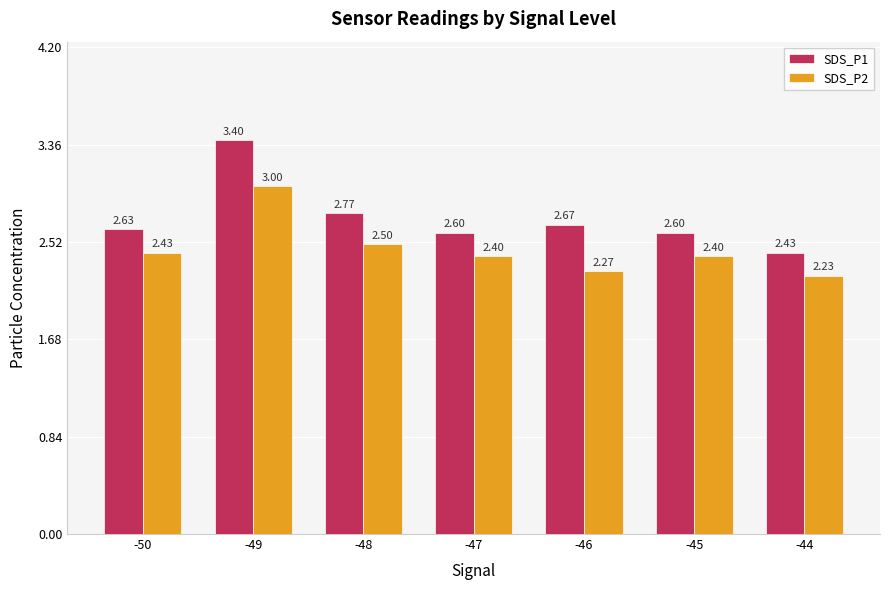

Rank the series by their average value, from highest to lowest.

SDS_P1, SDS_P2